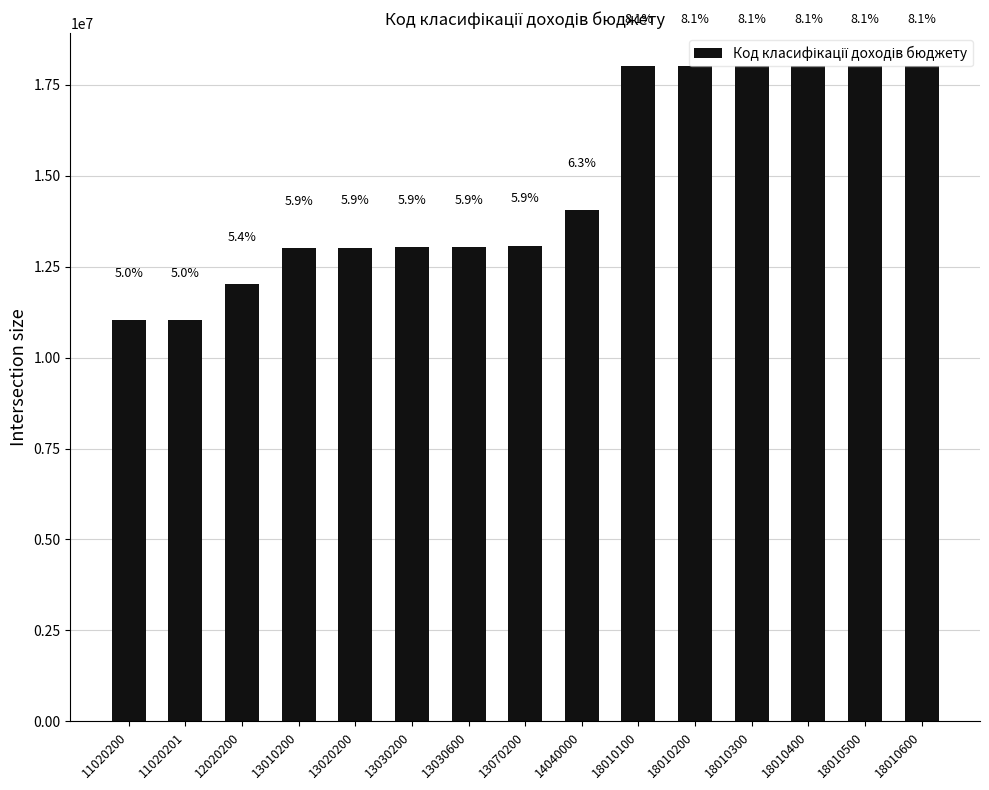

Reading right to left, transcribe all the data shown in this chart.

18010600=18010600	18010500=18010500	18010400=18010400	18010300=18010300	18010200=18010200	18010100=18010100	14040000=14040000	13070200=13070200	13030600=13030600	13030200=13030200	13020200=13020200	13010200=13010200	12020200=12020200	11020201=11020201	11020200=11020200